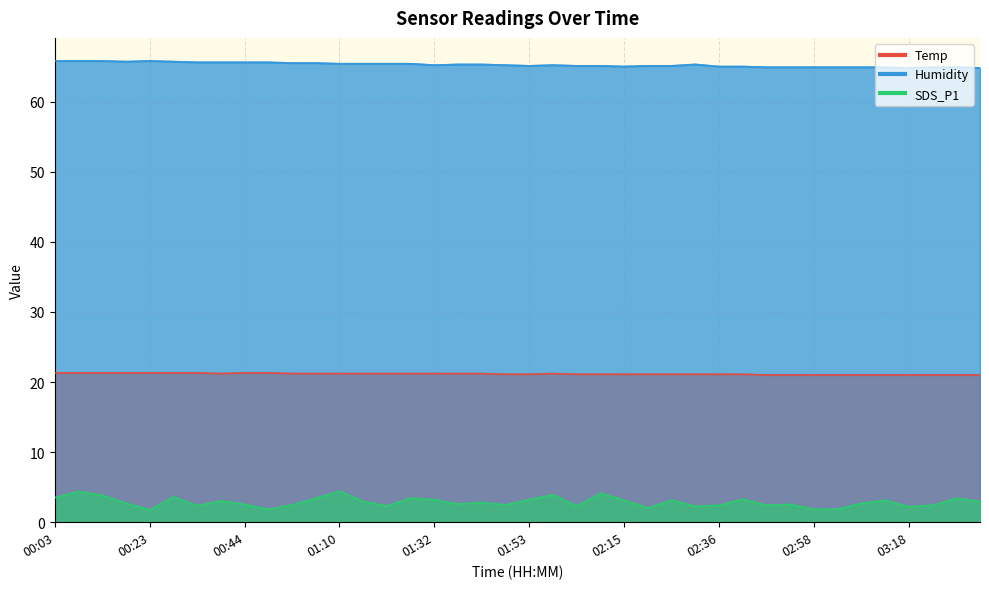

The value of Humidity at 00:29 is 13.7. True or false?

False